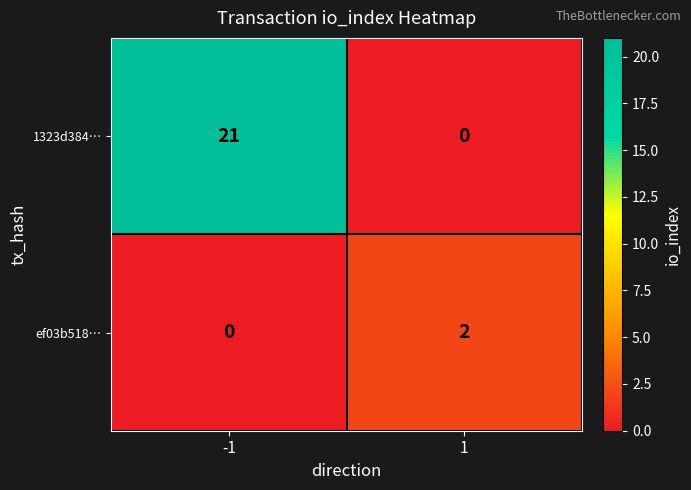

At how many categories does at least one series exceed 9?

1